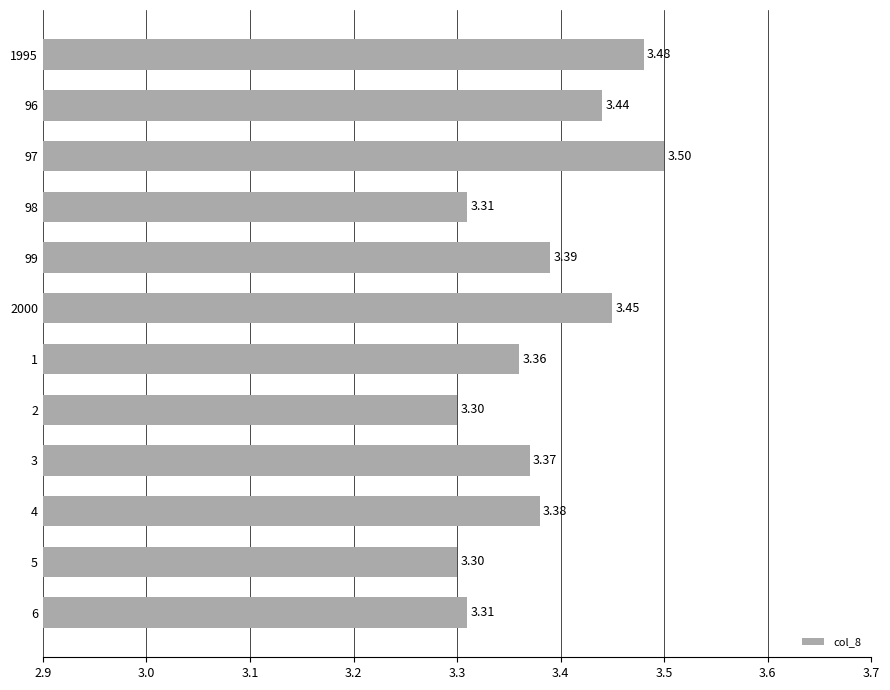

Approximately how many times larger is the value at 97 compared to 3?

1.0